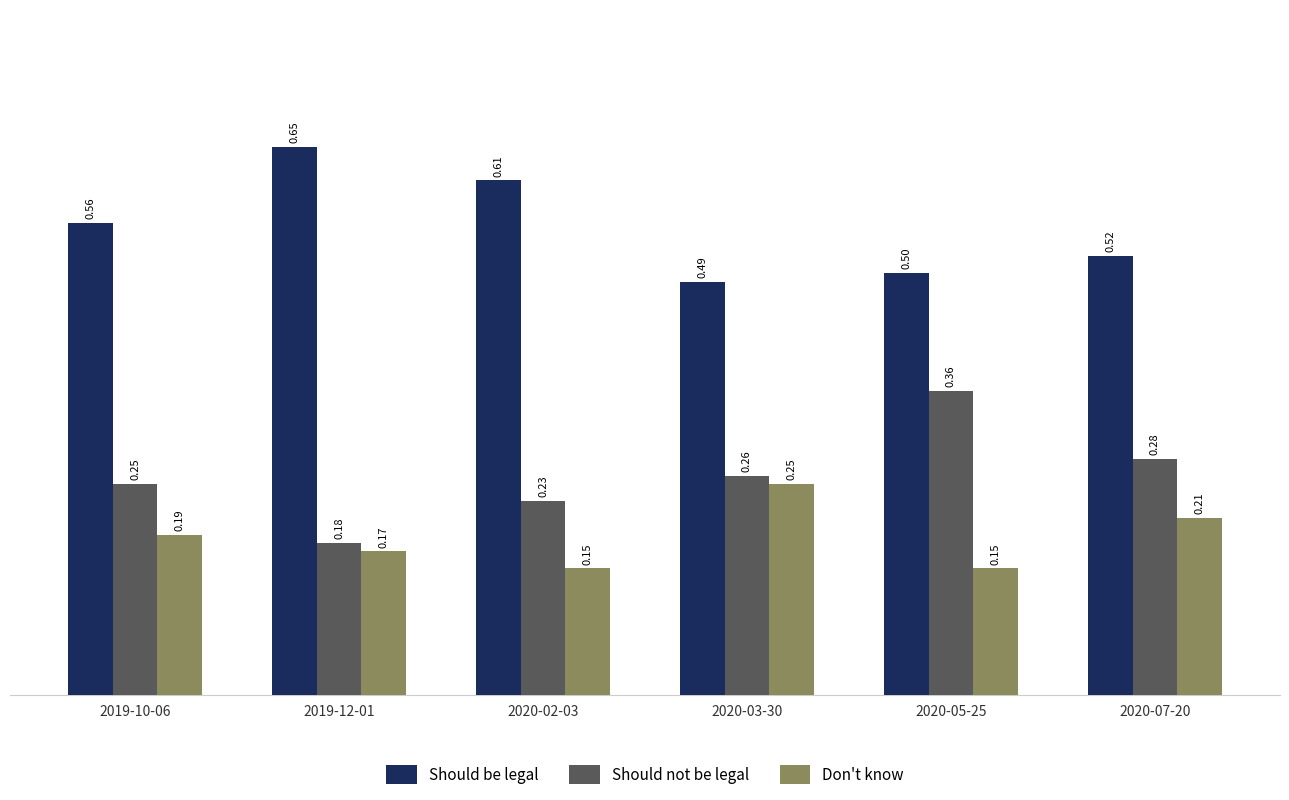

At how many categories does at least one series exceed 0?

6